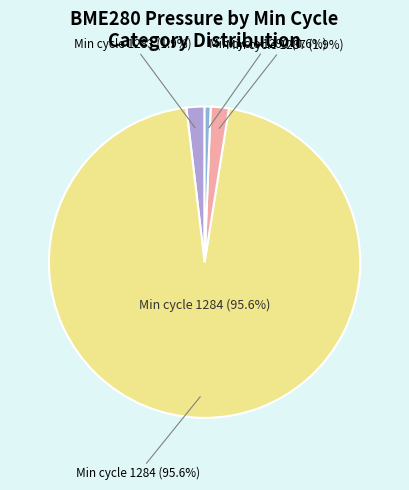

How many segments does this pie chart have?

4